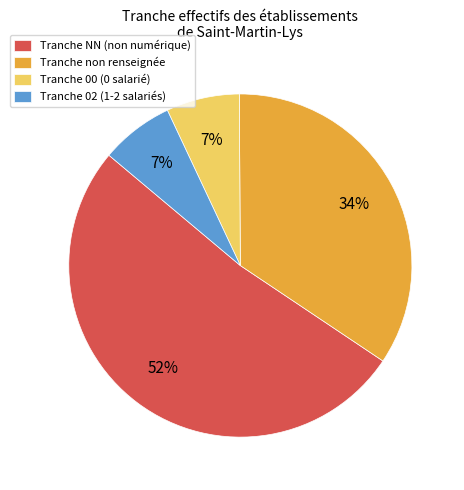

What percentage is the Tranche NN (non numérique) slice, to the nearest percent?

52%